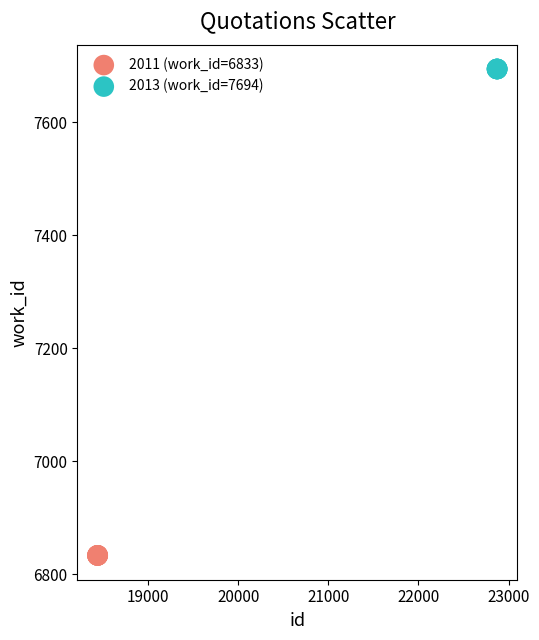

What are all the series names shown in the legend?

2011 (work_id=6833), 2013 (work_id=7694)